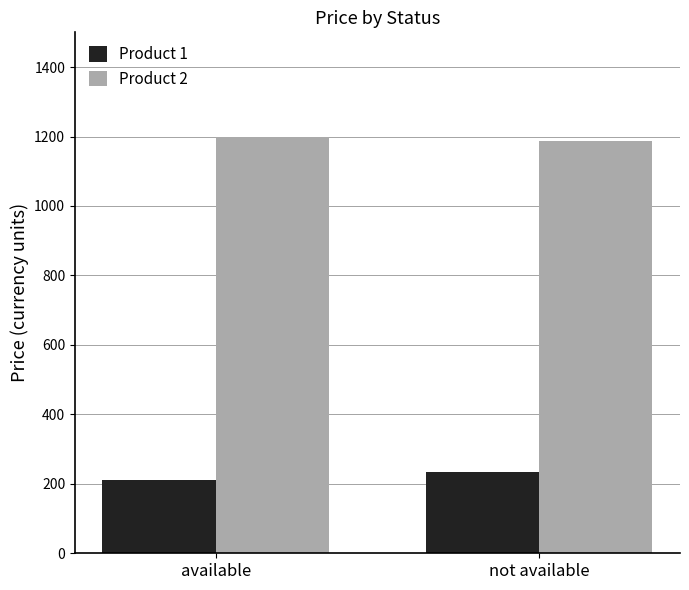

List the series in order of their peak value, highest first.

Product 2, Product 1